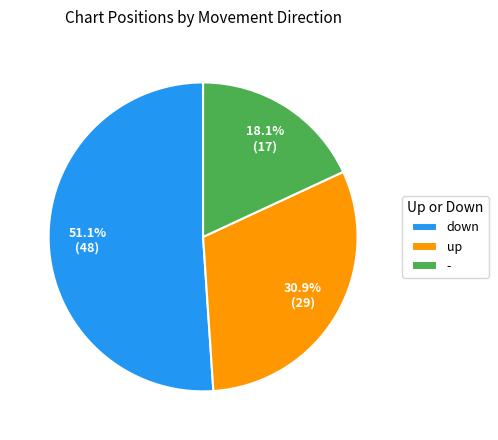

What is the total percentage of - and down?

69.1%